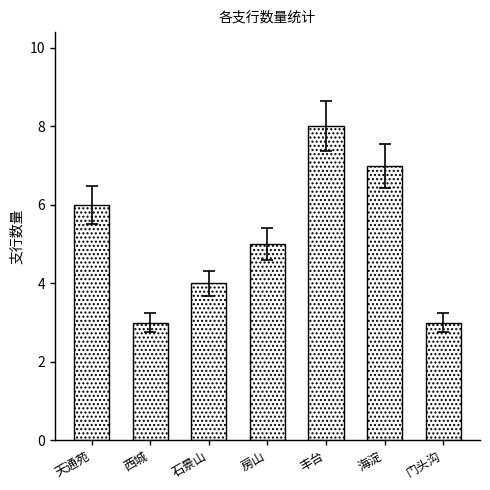

What is the difference between the maximum and second lowest values?

5